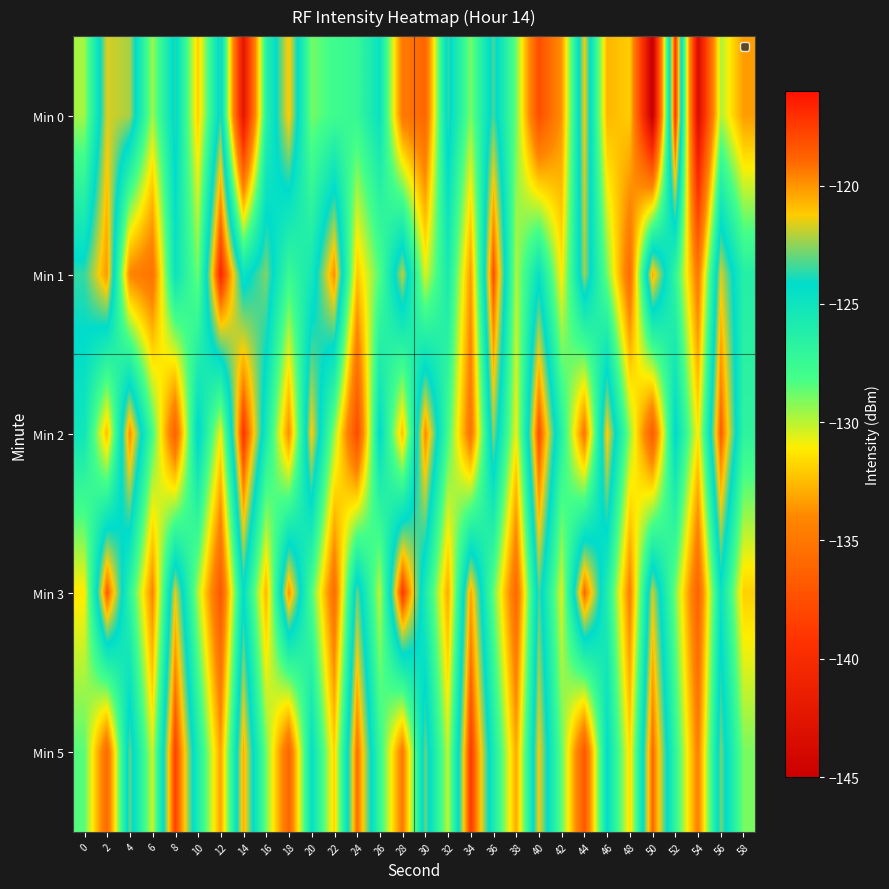

At which category is the sum across all series the highest?

56